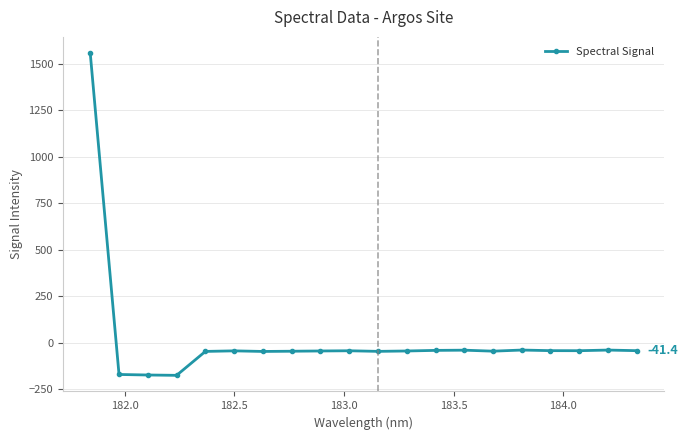

What is the smallest value displayed?

-174.0